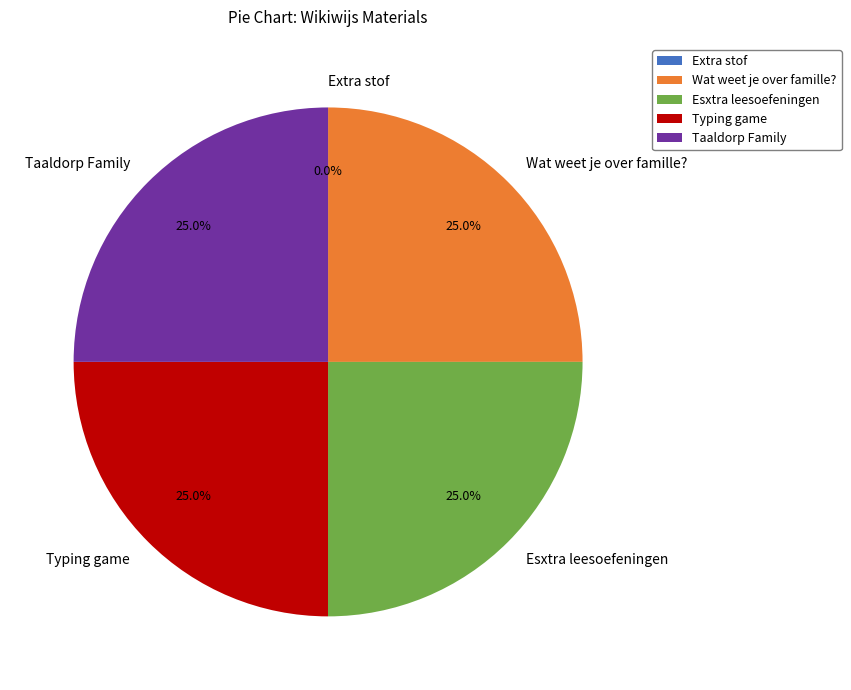

Does Typing game account for over 50% of the chart?

No